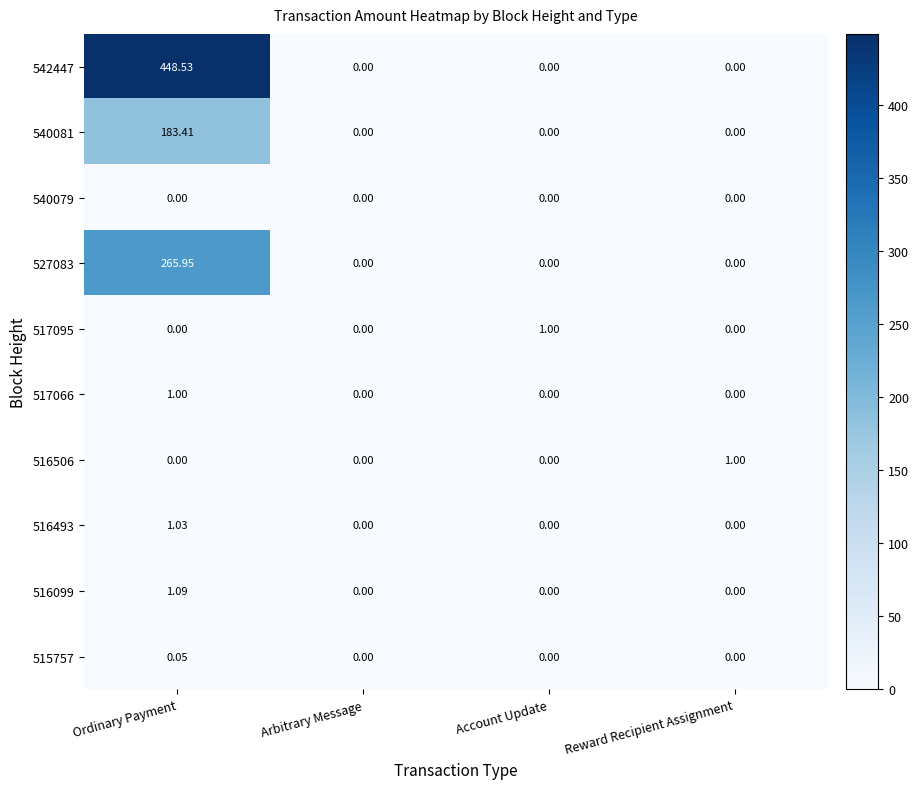

Which category has the highest value across all series?

Ordinary Payment